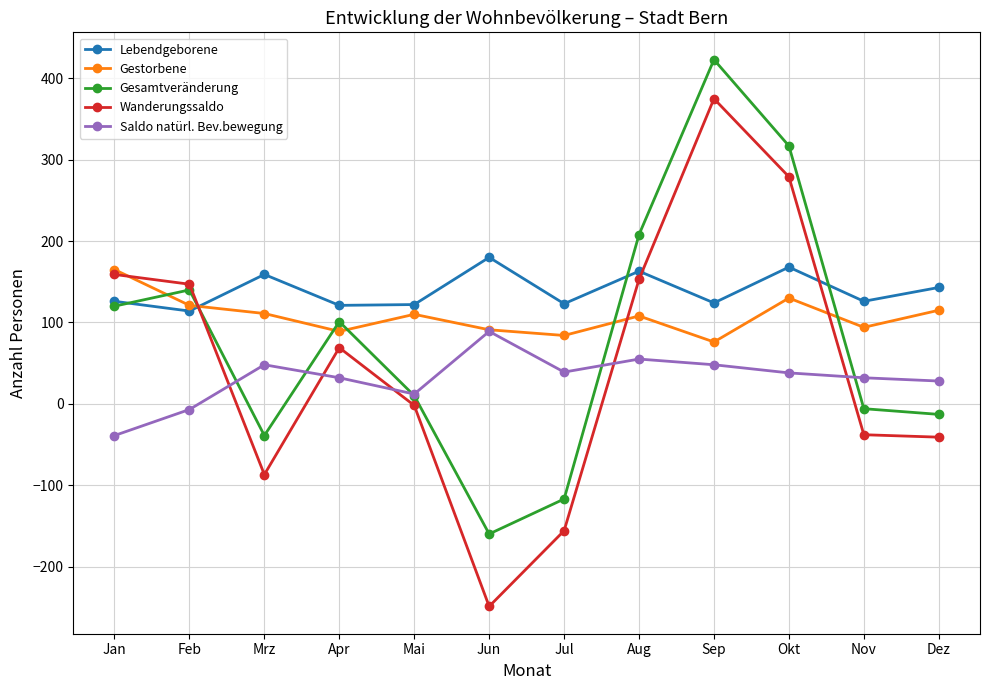

True or false: Gestorbene has a value of 41 at Feb.

False